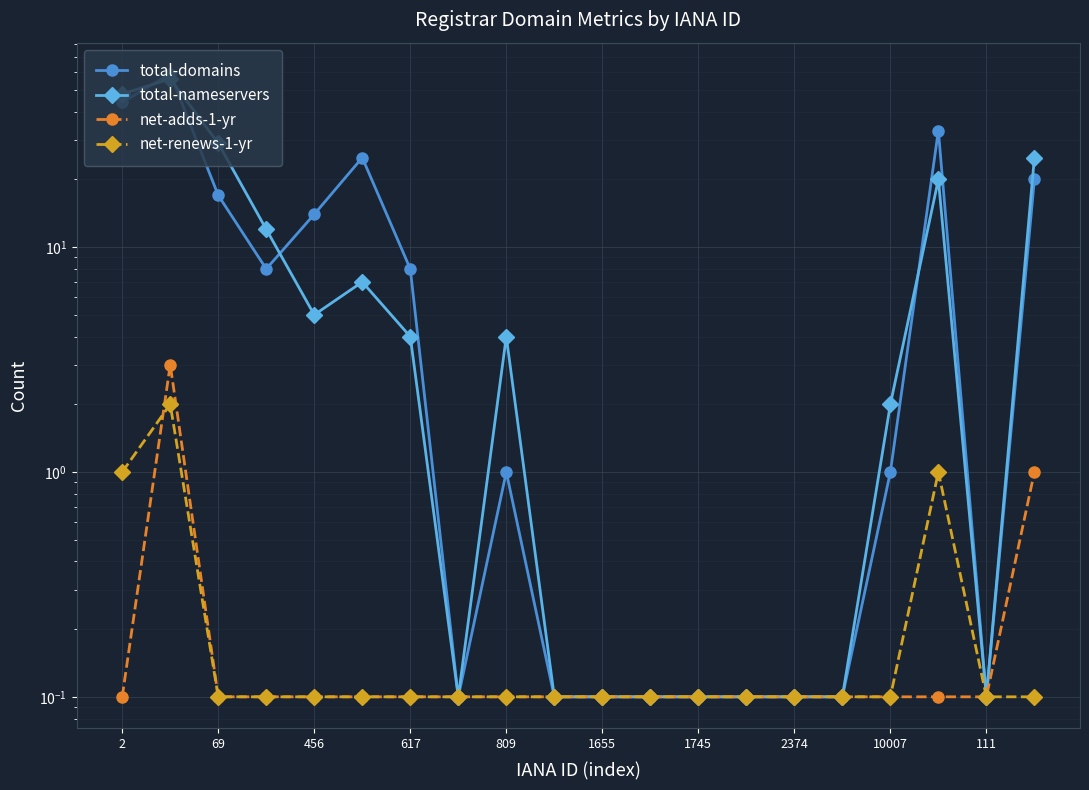

The net-renews-1-yr series shows 0.1 at 456. True or false?

True